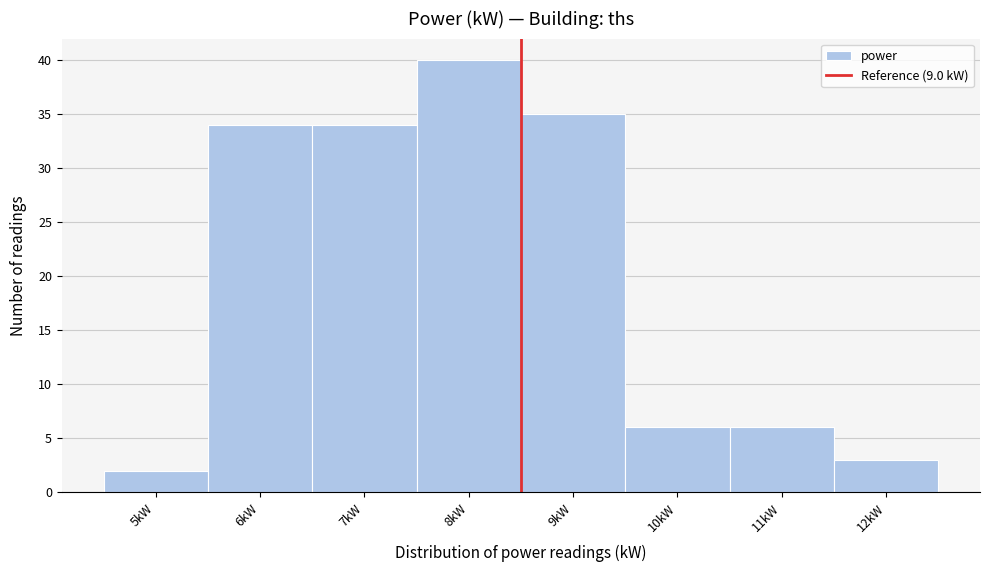

Reading left to right, transcribe all the data shown in this chart.

5kW=2	6kW=34	7kW=34	8kW=40	9kW=35	10kW=6	11kW=6	12kW=3